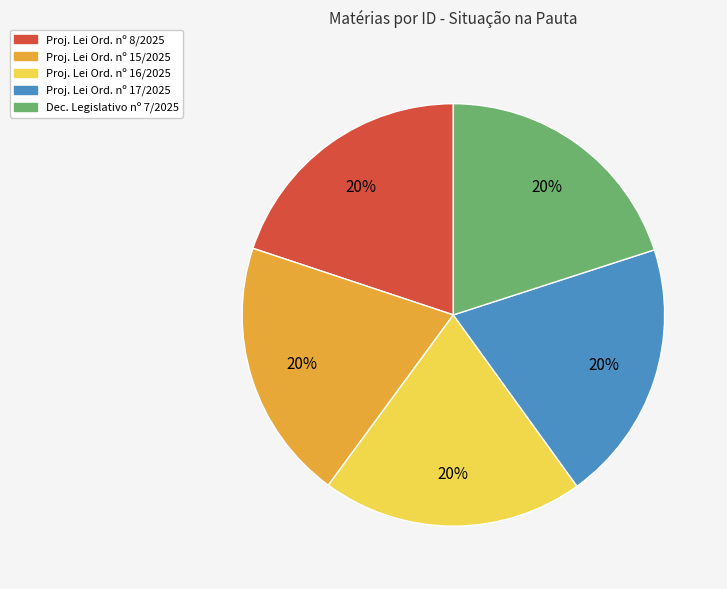

True or false: Dec. Legislativo nº 7/2025 accounts for 20% of the total.

True